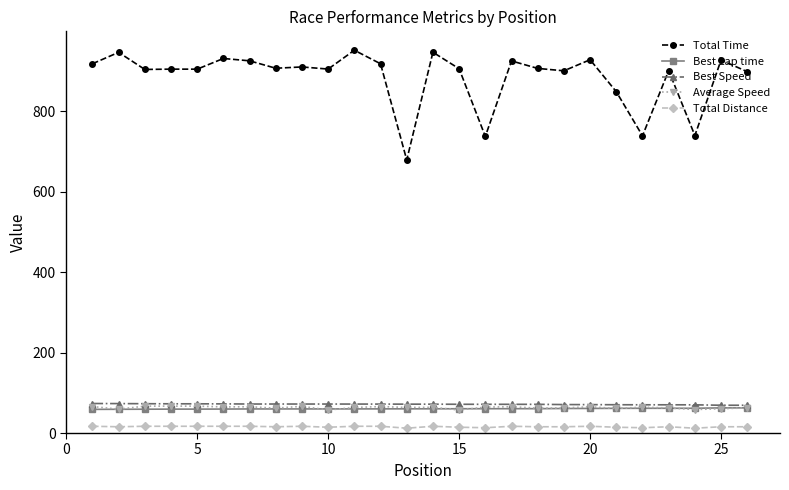

Which series has the largest total across all categories?

Total Time